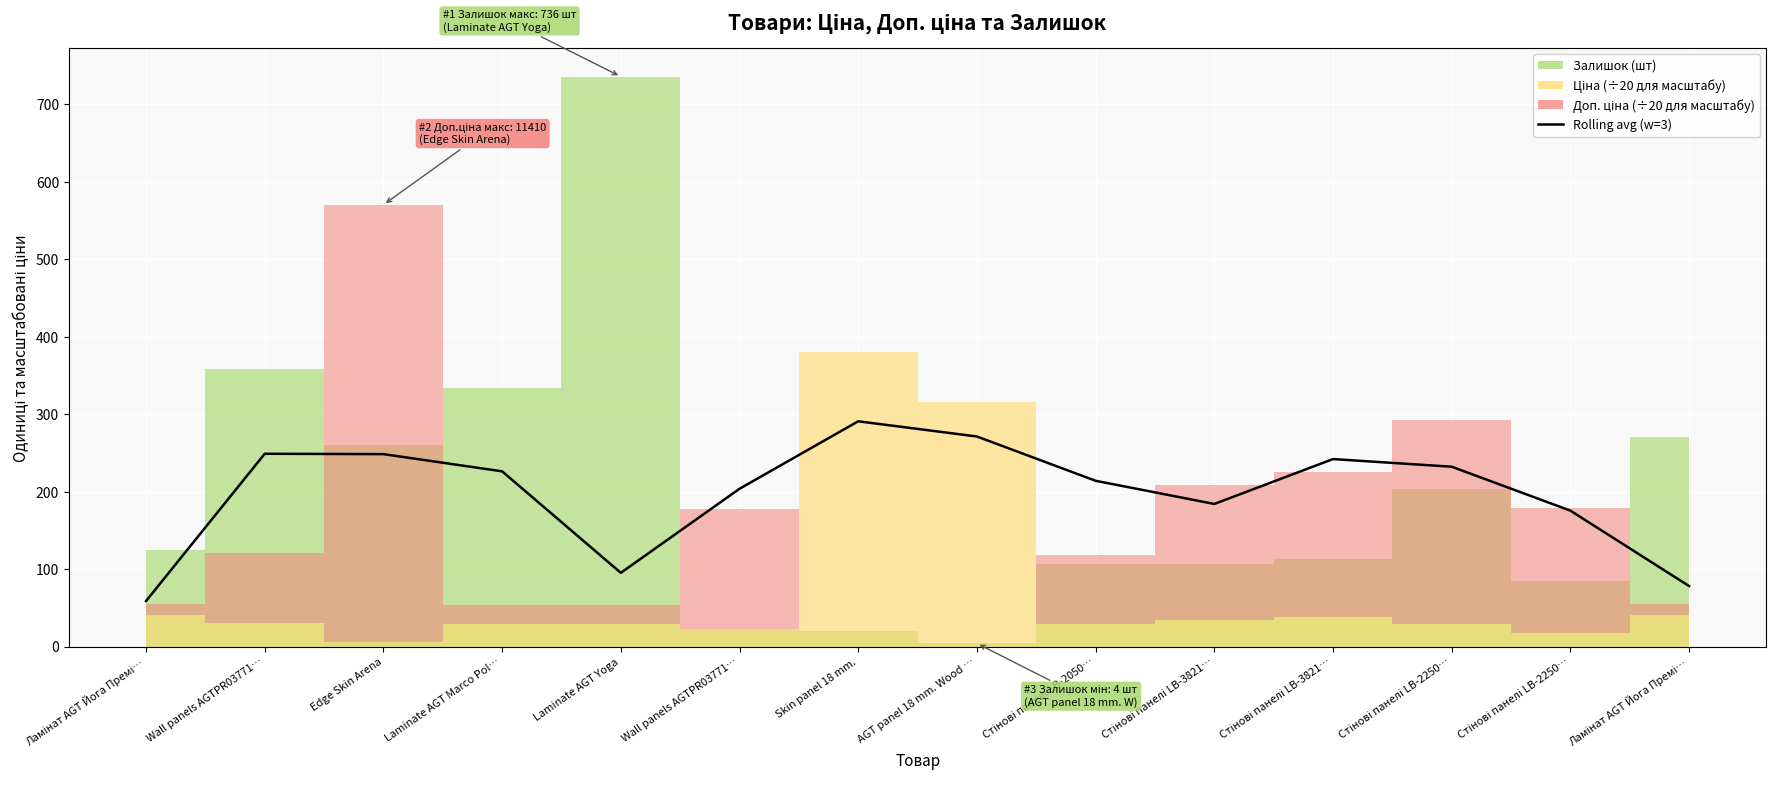

Does the chart display data point markers on the line(s)?

No